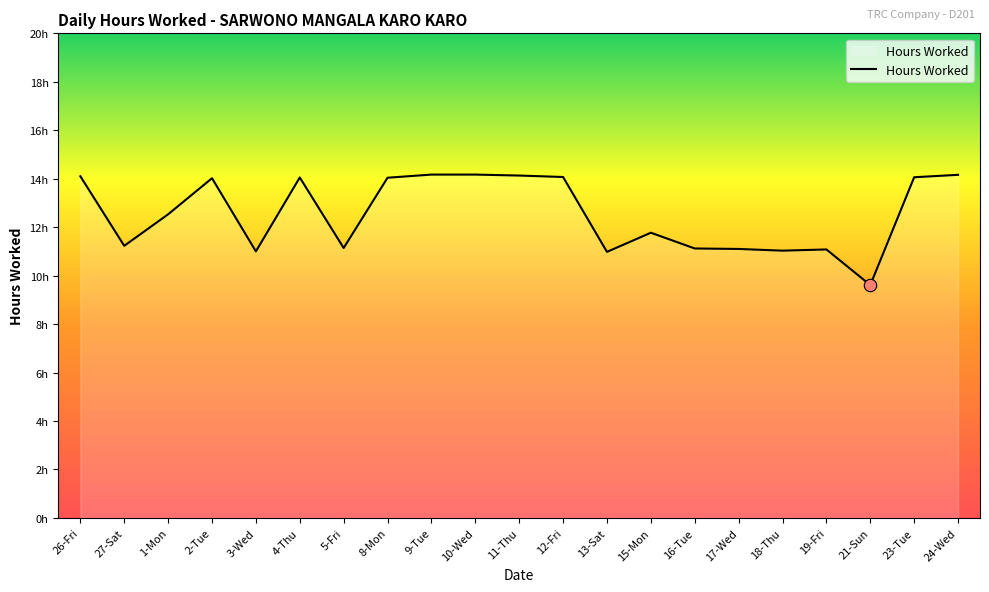

What is the change in value from 1-Mon to 10-Wed?

+1.6